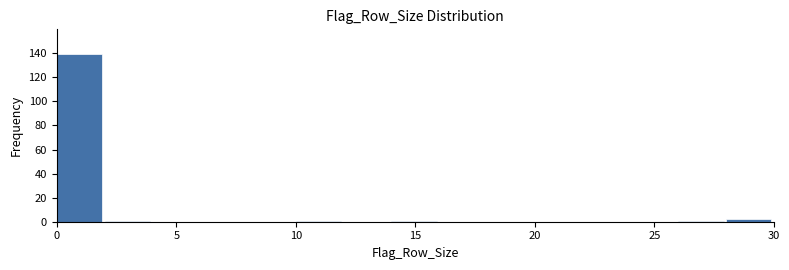

Reading left to right, transcribe this chart: for each bar, give the range it covers on the x-axis and its height. The values are not printed on the chart, so give them approximately, as read against the axis.

0 to 2: 140
2 to 4: under 2
4 to 6: 0
6 to 8: 0
8 to 10: 0
10 to 12: under 2
12 to 14: 0
14 to 16: under 2
16 to 18: 0
18 to 20: 0
20 to 22: 0
22 to 24: 0
24 to 26: 0
26 to 28: under 2
28 to 30: 2